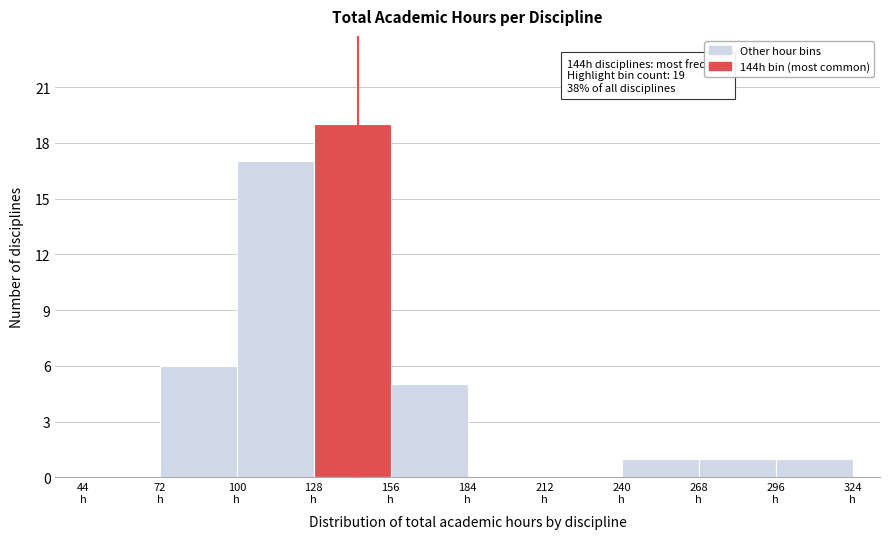

Which range on the x-axis has the tallest bar?

128 to 156